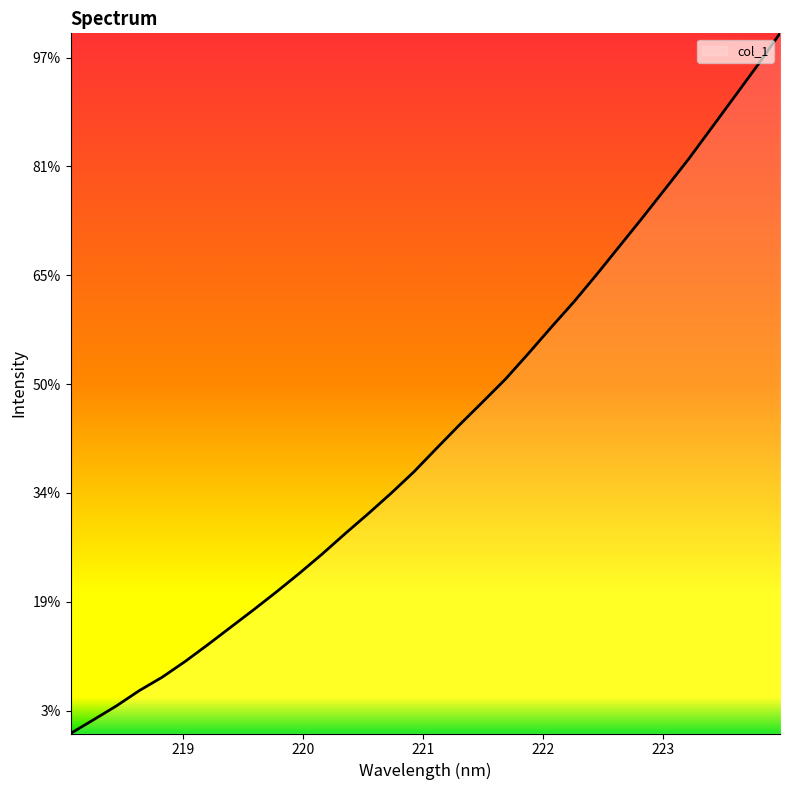

Does the chart have visible grid lines?

No